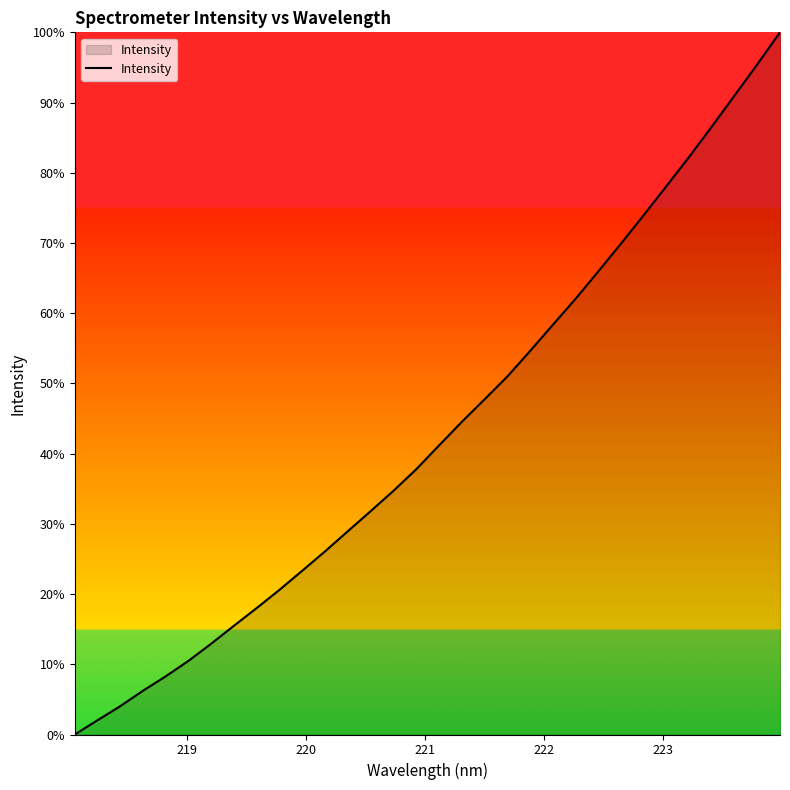

What is the difference between the maximum and minimum values?

100.0